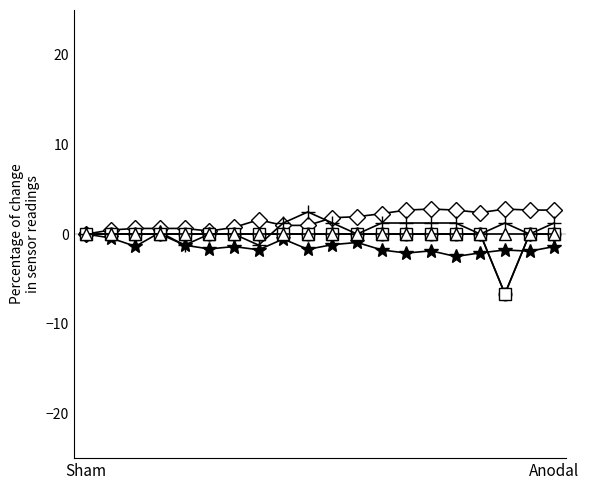

Does the chart have visible grid lines?

No